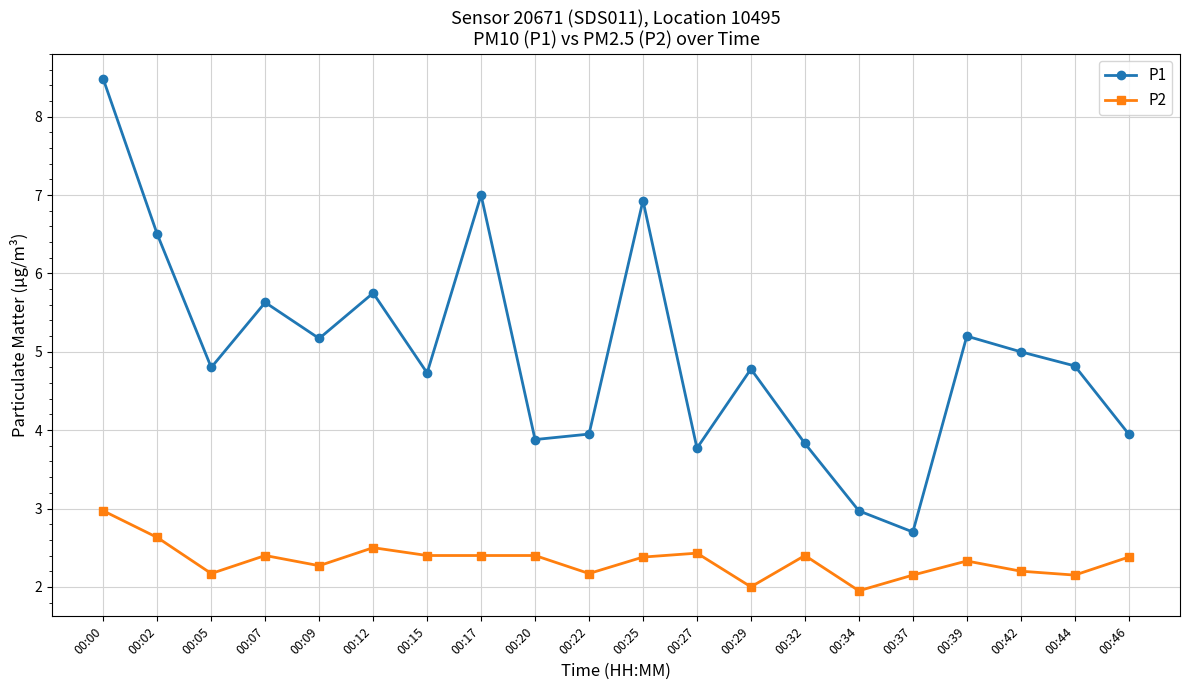

What is the average value of the P1 series?

5.0